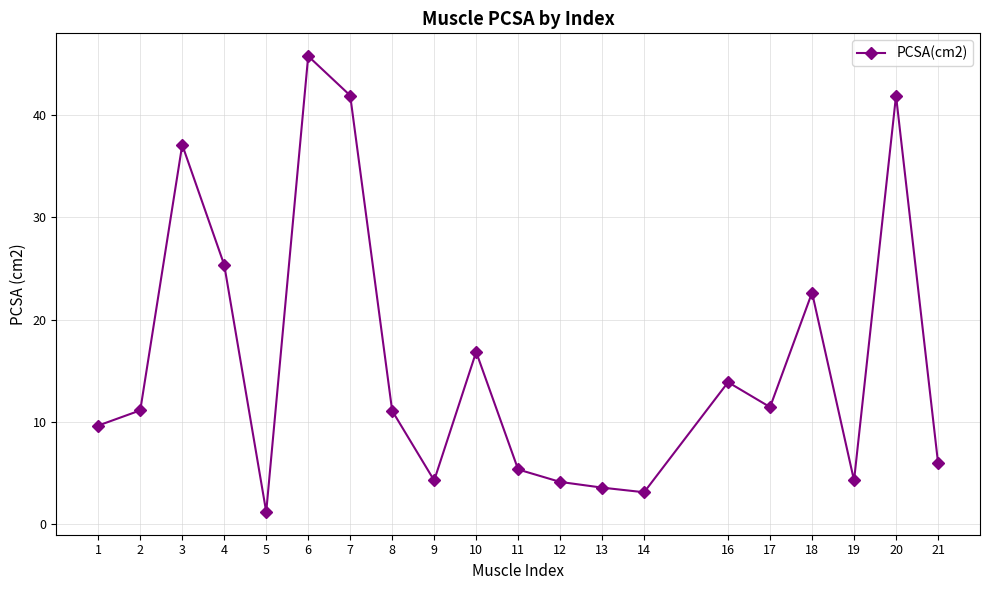

Approximately how many times larger is the value at 7 compared to 8?

3.8